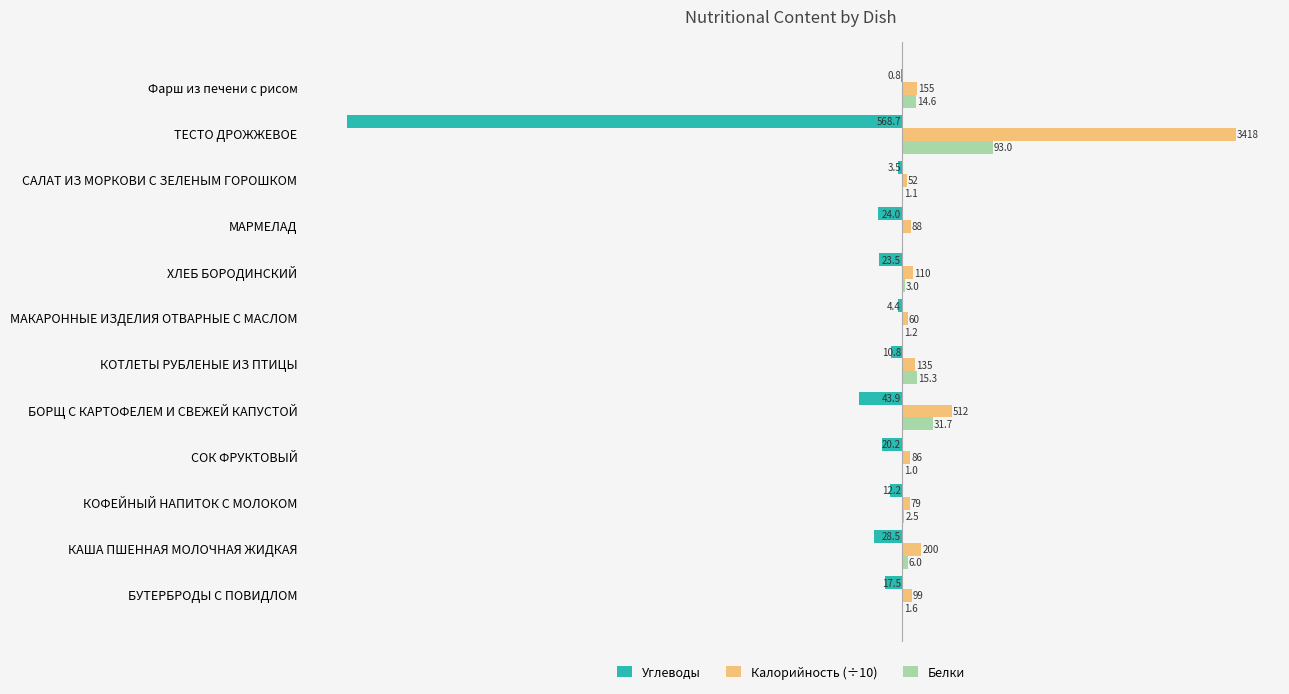

What is the highest value of the Калорийность (÷10) series?

341.8